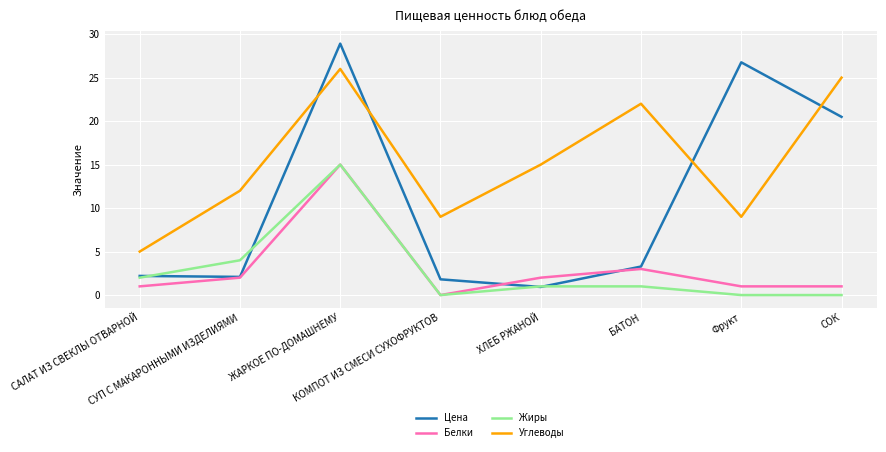

Which series has the largest range (max minus min)?

Цена